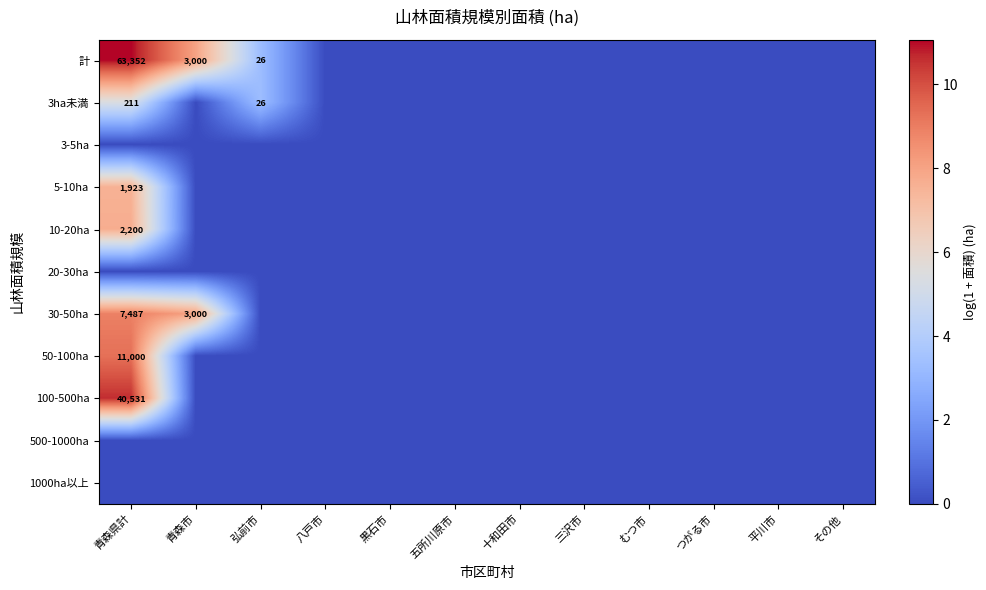

How many data points does each series have?

12